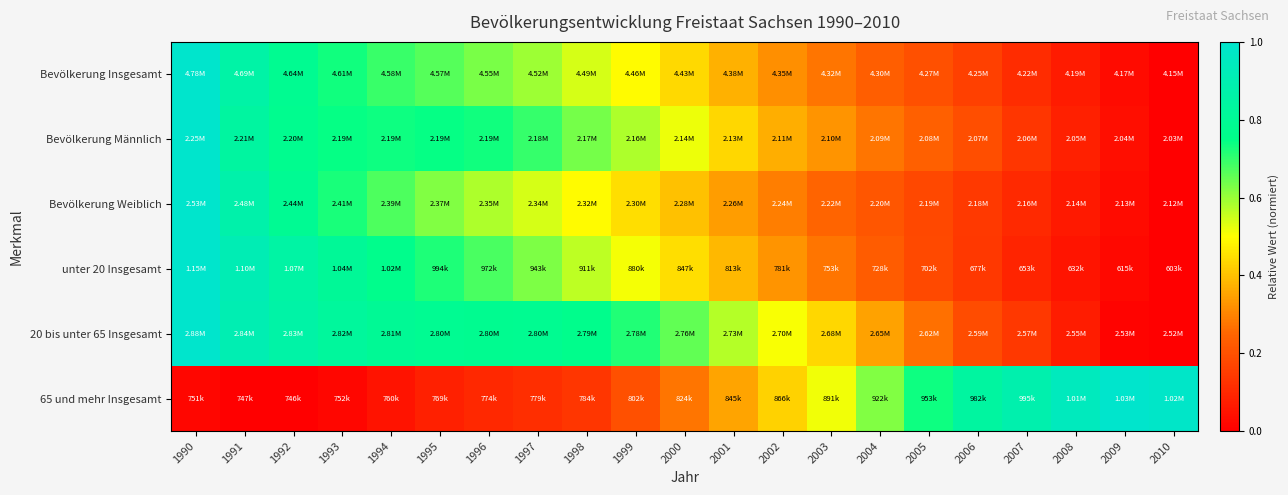

At how many categories does at least one series exceed 0?

21